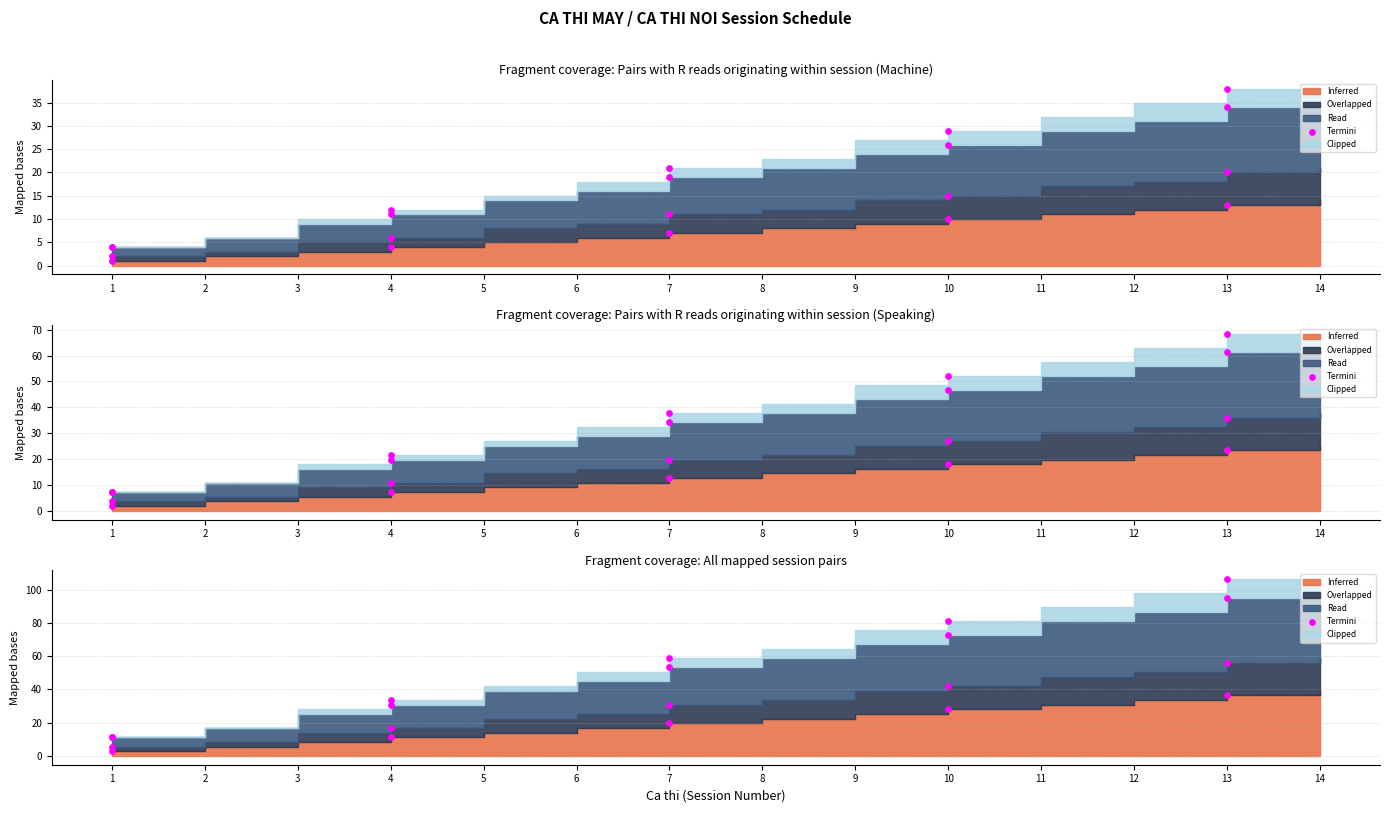

Approximately how many times larger is the value at 7 compared to 4?

1.7